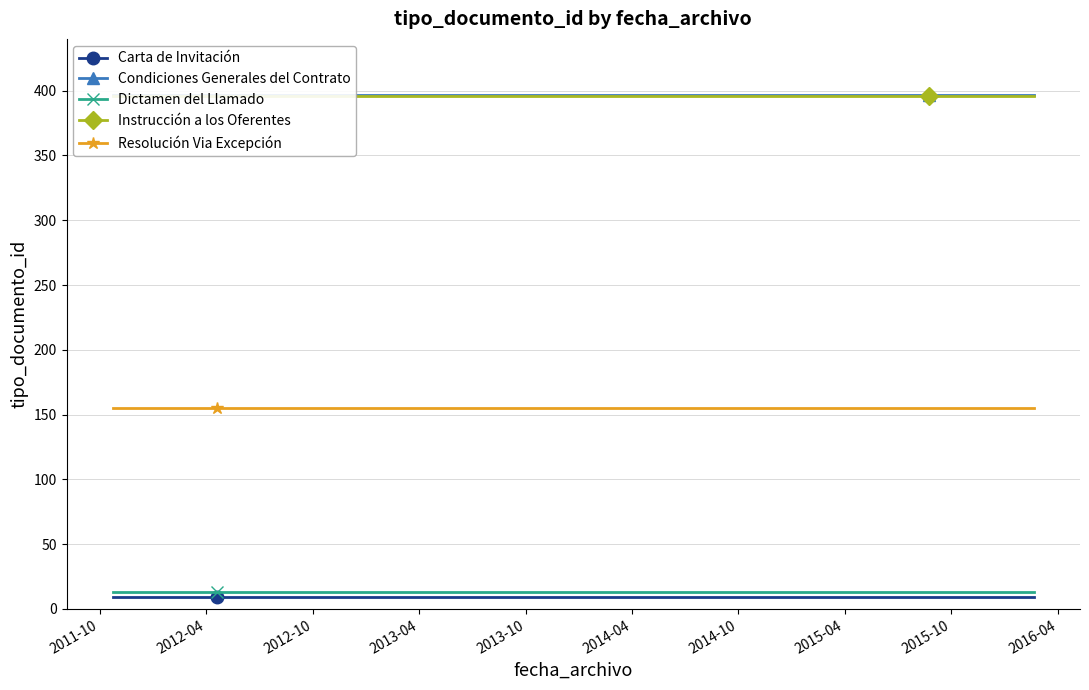

What is the lowest value of the Resolución Via Excepción series?

155